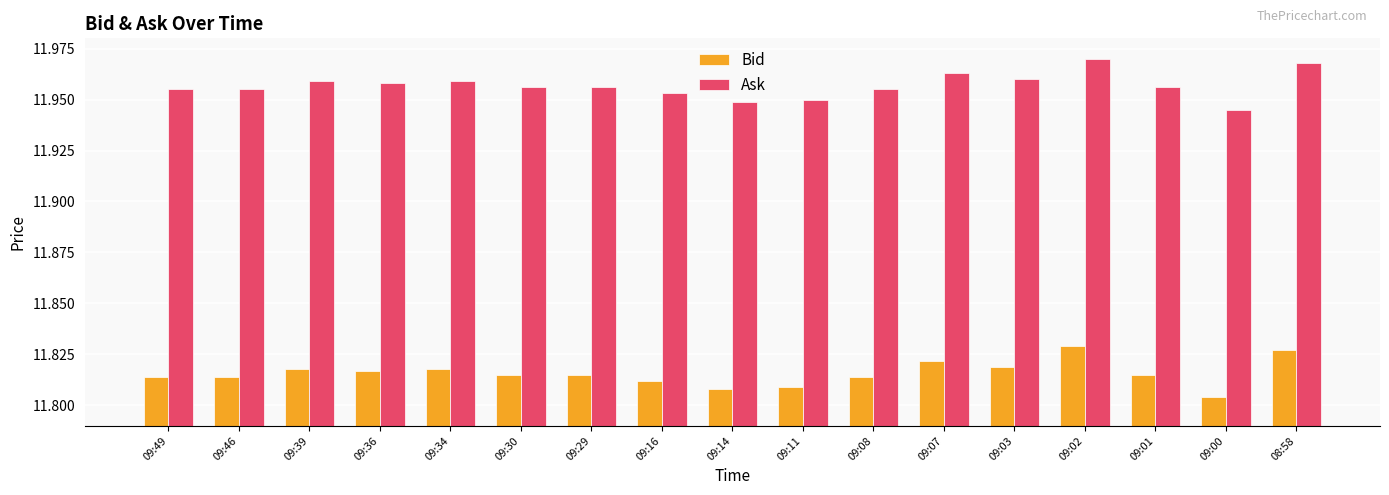

Where is Ask nearest to the value 11?

09:00